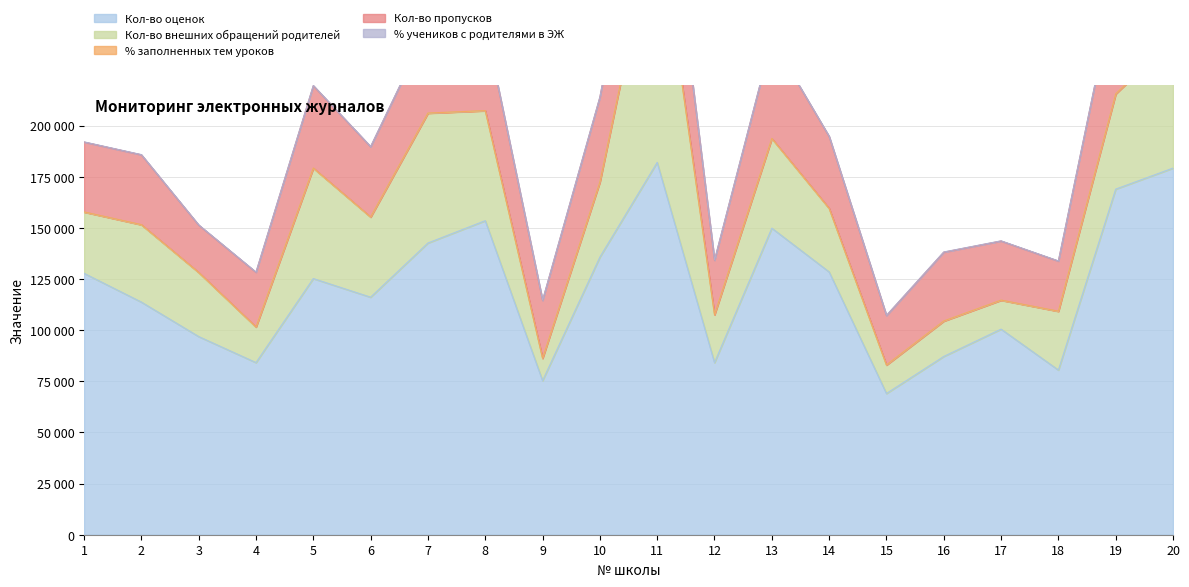

Reading left to right, list all the values displayed in this chart.

Кол-во оценок: 127765	113715	96863	84137	125203	116097	142575	153495	75299	135692	181985	84103	149835	128458	69021	87133	100488	80481	168916	179198
Кол-во внешних обращений родителей: 29918	37753	31268	17334	53937	39114	63426	53698	10878	36640	124555	23351	43763	30981	13873	17243	14087	28687	46465	63078
% заполненных тем уроков: 99	99	98	98	98	98	100	98	98	99	99	99	98	98	99	99	97	98	98	98
Кол-во пропусков: 34141	34124	23111	26704	40222	34338	41820	41721	28239	41382	53302	26581	48475	35105	24136	33625	28875	24471	53640	50808
% учеников с родителями в ЭЖ: 98	100	100	98	100	100	100	100	100	98	100	100	98	100	99	100	100	99	96	100